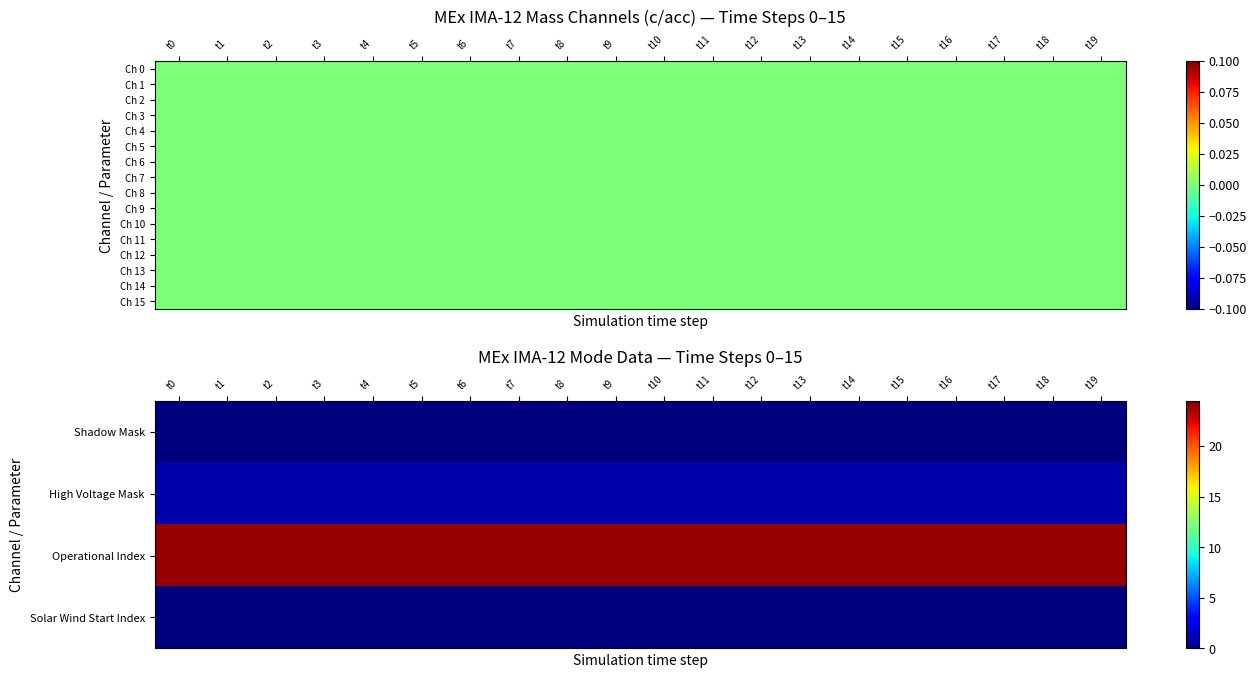

Which series has the largest range (max minus min)?

Shadow Mask